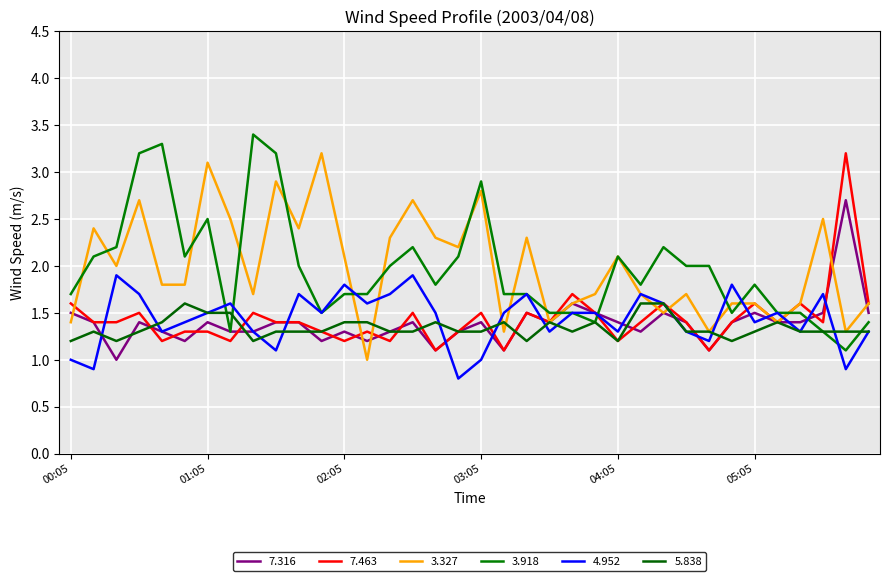

True or false: 7.463 and 4.952 intersect in this chart.

True